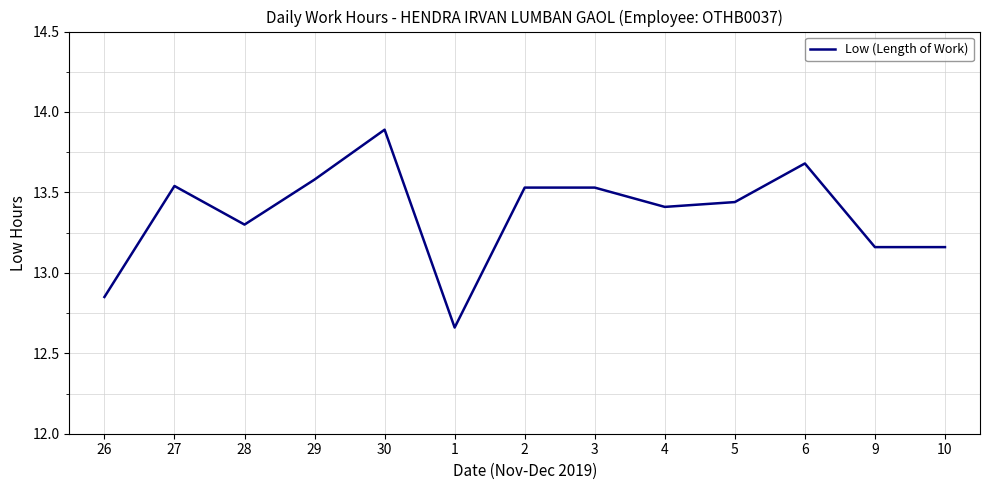

Which category has the highest value across all series?

30